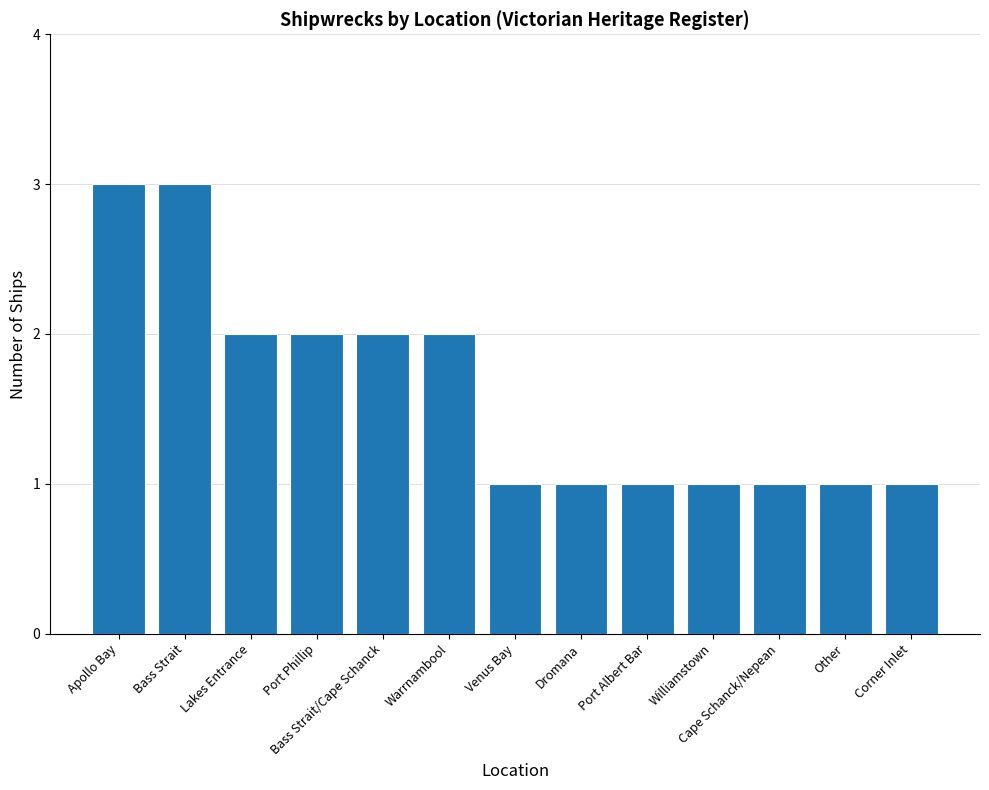

Reading right to left, extract all data points from this chart.

Corner Inlet=1	Other=1	Cape Schanck/Nepean=1	Williamstown=1	Port Albert Bar=1	Dromana=1	Venus Bay=1	Warrnambool=2	Bass Strait/Cape Schanck=2	Port Phillip=2	Lakes Entrance=2	Bass Strait=3	Apollo Bay=3